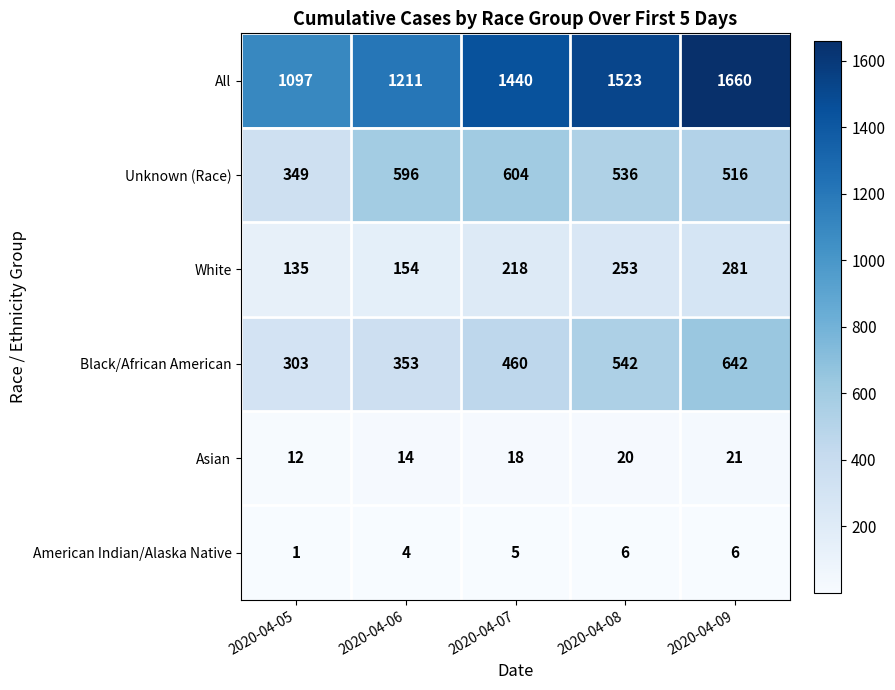

The value of Black/African American at 2020-04-06 is 149. True or false?

False